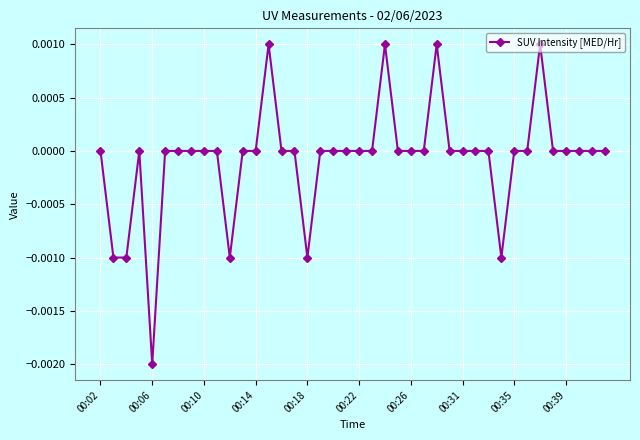

How many lines are shown in the chart?

1